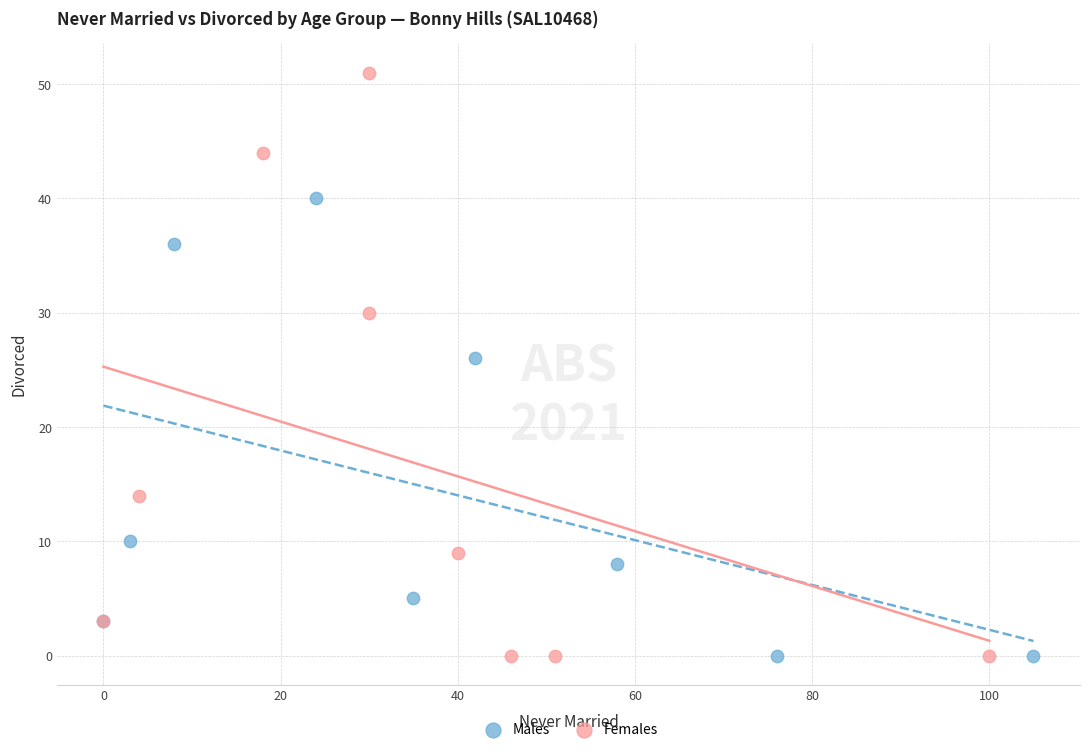

Which series reaches the maximum Y coordinate?

Females